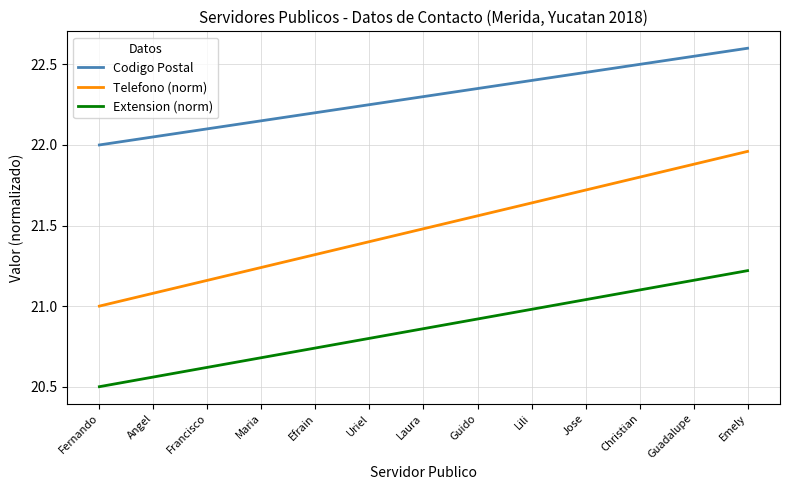

What is the minimum value shown in the chart?

20.5